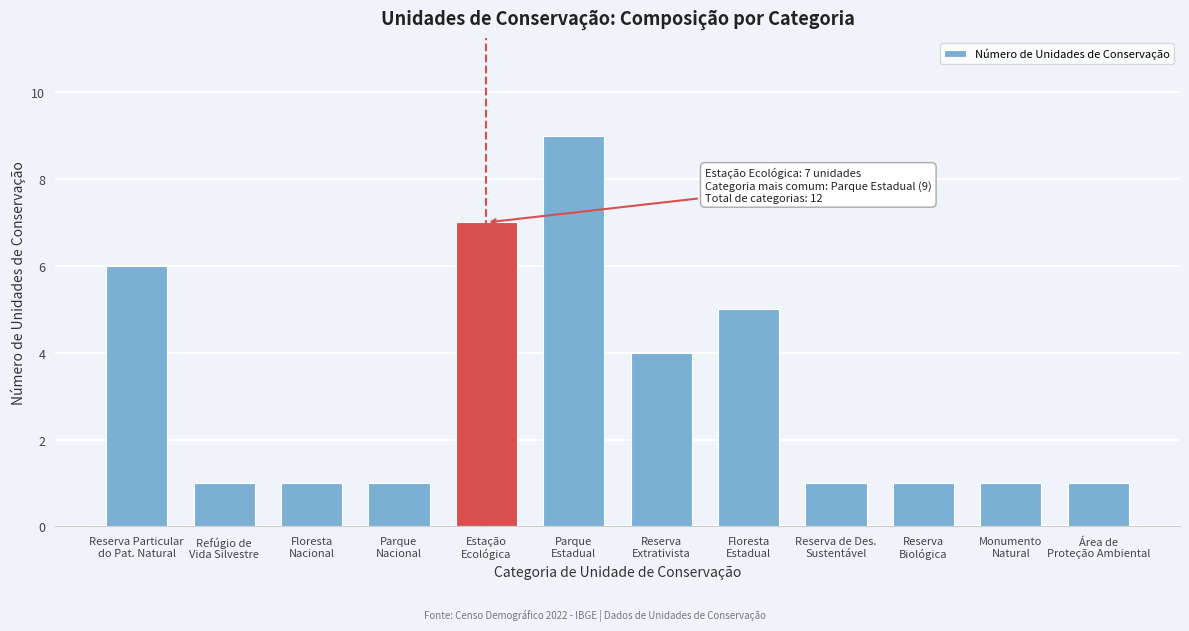

Reading left to right, extract all data points from this chart.

6	1	1	1	7	9	4	5	1	1	1	1